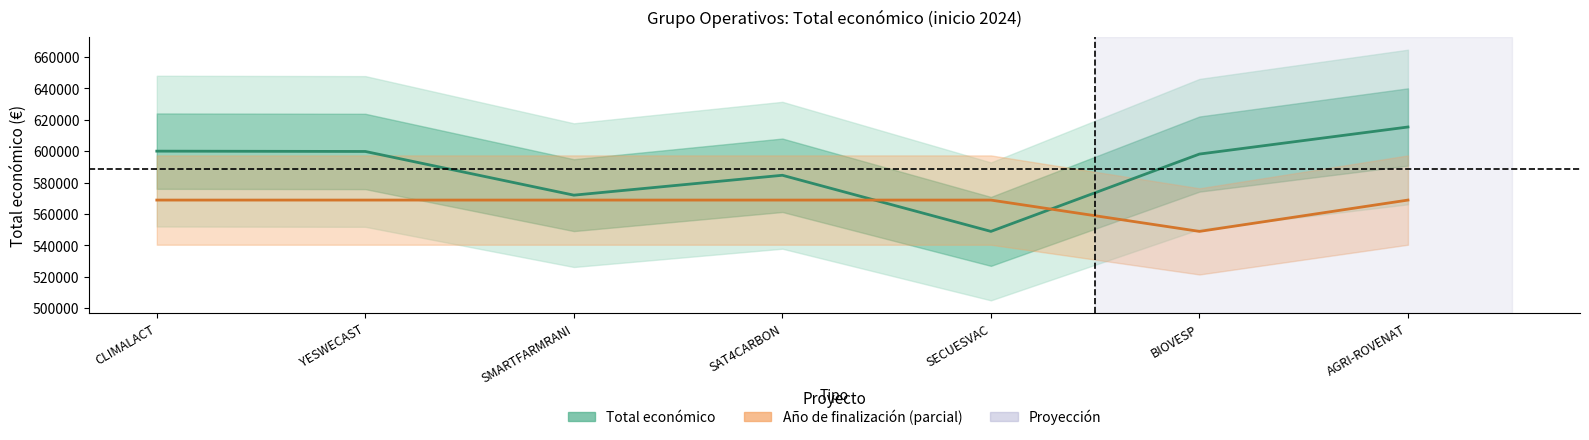

Is it true that Año de finalización equals 240045.6 at SECUESVAC?

False